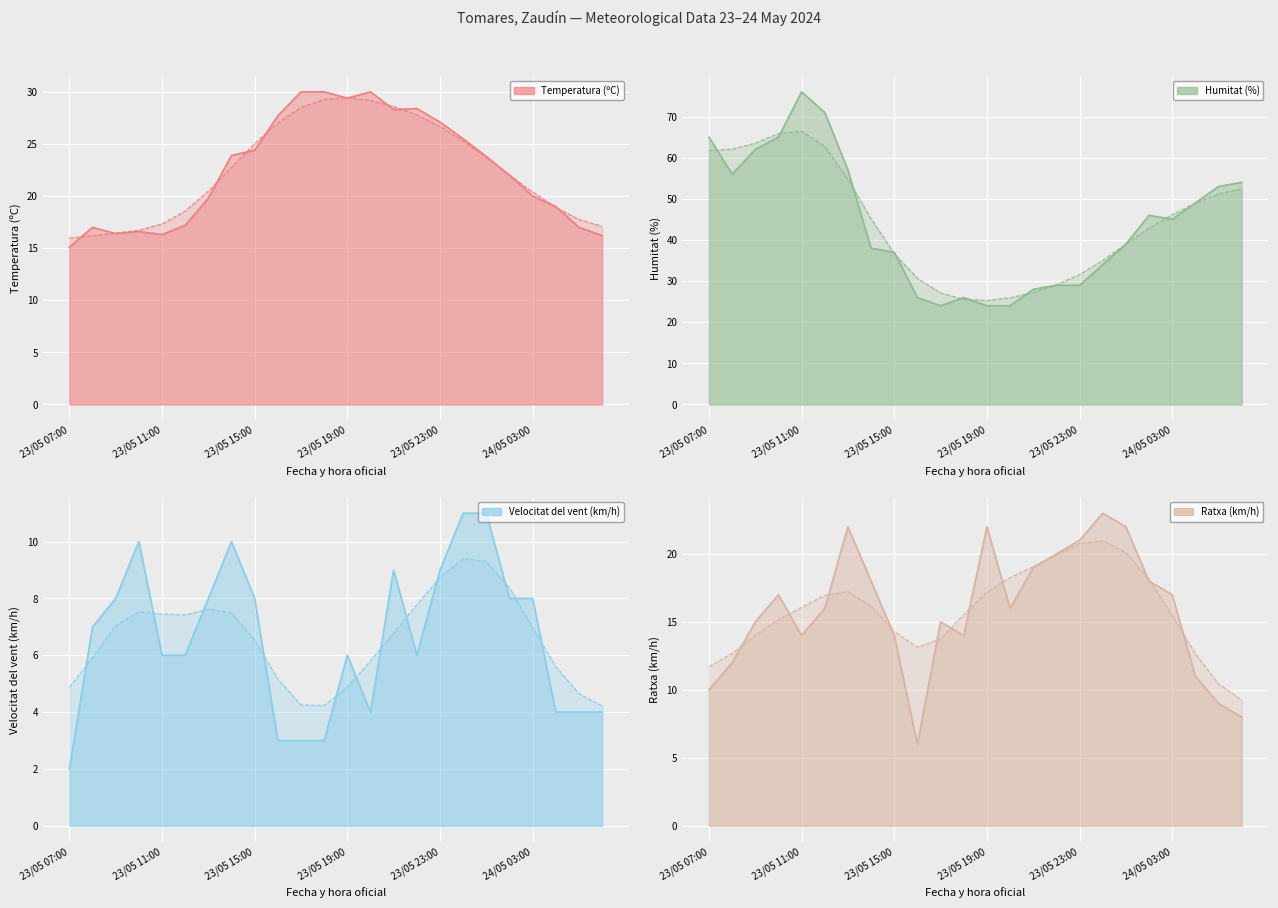

Reading left to right, list all the values displayed in this chart.

Temperatura (ºC): 15.1	17.0	16.4	16.6	16.3	17.2	19.8	23.9	24.4	27.7	30.0	30.0	29.4	30.0	28.3	28.4	27.1	25.5	23.8	22.0	20.0	19.0	17.0	16.2
Humitat (%): 65.0	56.0	62.0	65.0	76.0	71.0	57.0	38.0	37.0	26.0	24.0	26.0	24.0	24.0	28.0	29.0	29.0	34.0	39.0	46.0	45.0	49.0	53.0	54.0
Velocitat del vent (km/h): 2.0	7.0	8.0	10.0	6.0	6.0	8.0	10.0	8.0	3.0	3.0	3.0	6.0	4.0	9.0	6.0	9.0	11.0	11.0	8.0	8.0	4.0	4.0	4.0
Ratxa (km/h): 10.0	12.0	15.0	17.0	14.0	16.0	22.0	18.0	14.0	6.0	15.0	14.0	22.0	16.0	19.0	20.0	21.0	23.0	22.0	18.0	17.0	11.0	9.0	8.0